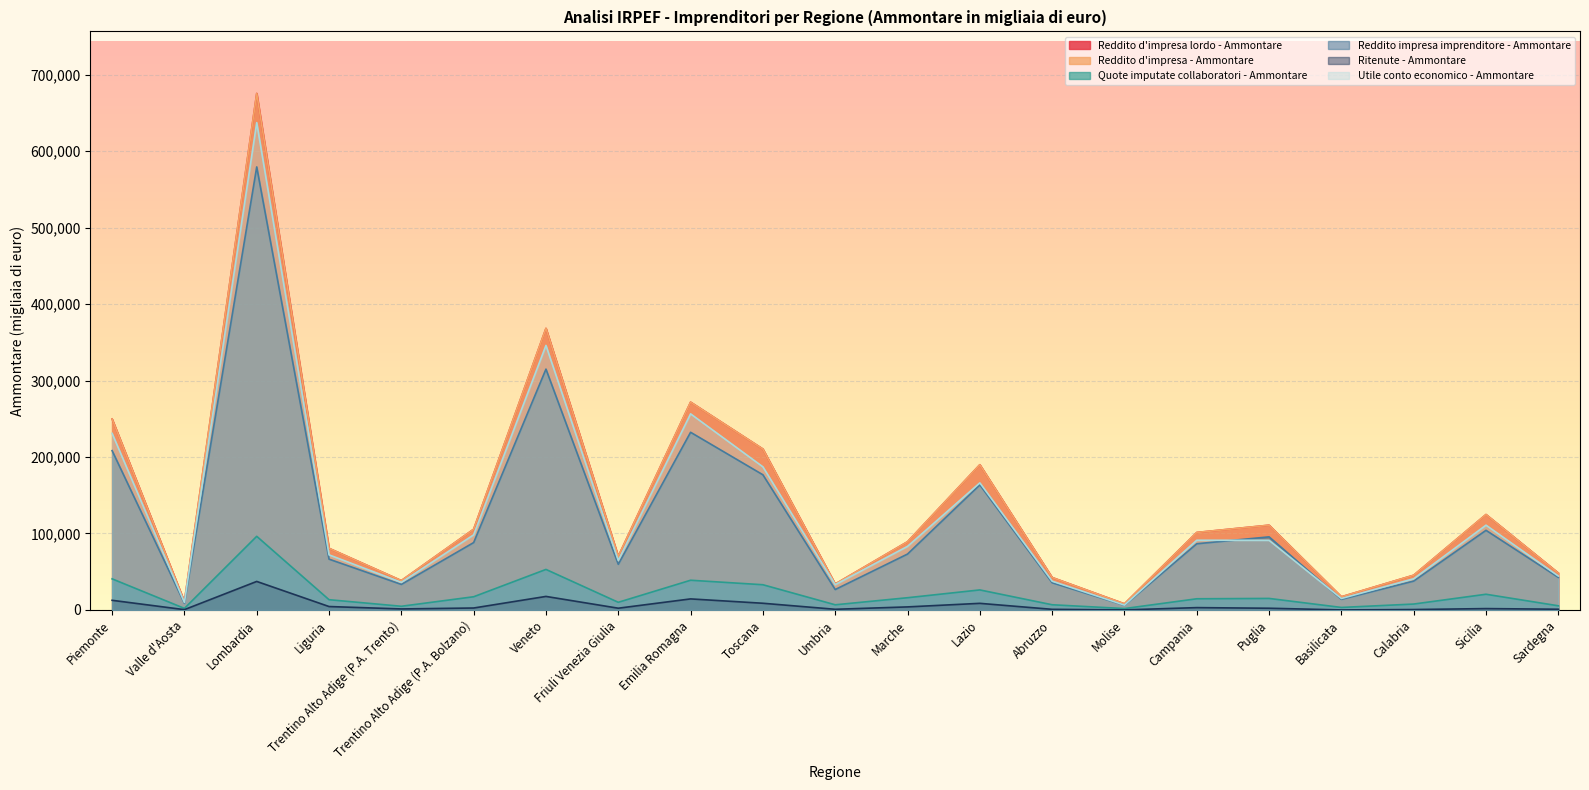

The Utile conto economico - Ammontare series shows 164880 at Trentino Alto Adige (P.A. Bolzano). True or false?

False